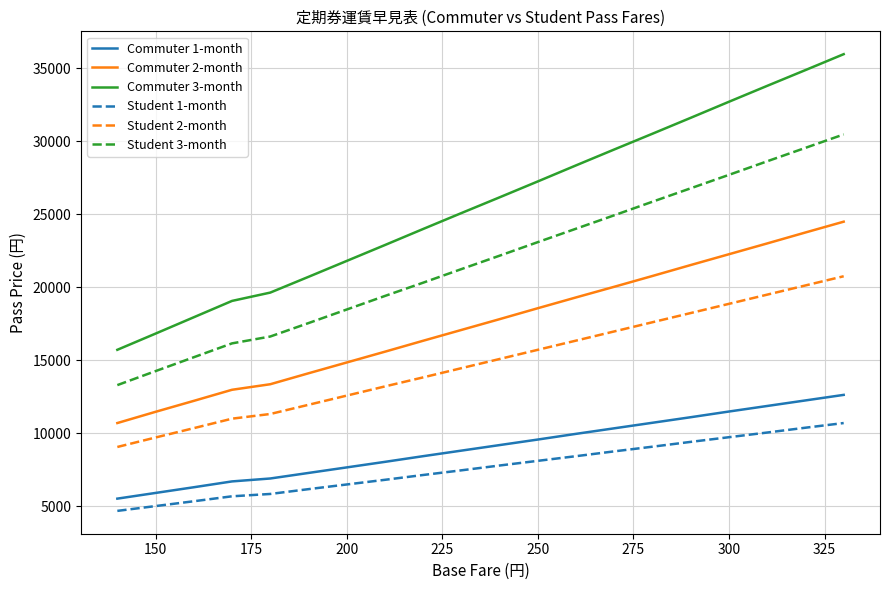

Which series has the widest spread of values?

Commuter 3-month